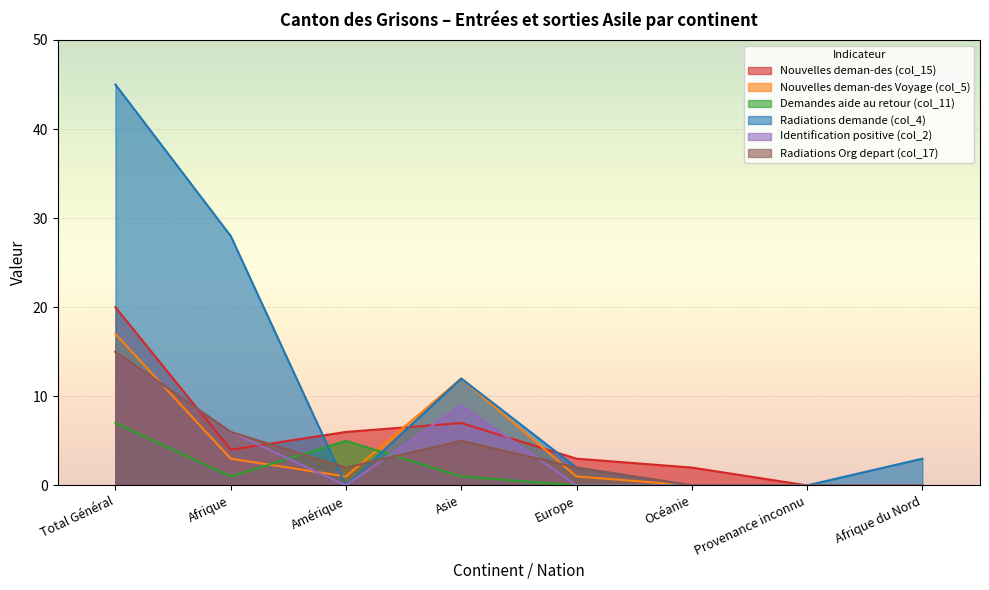

What is the highest value of the Identification positive (col_2) series?

15